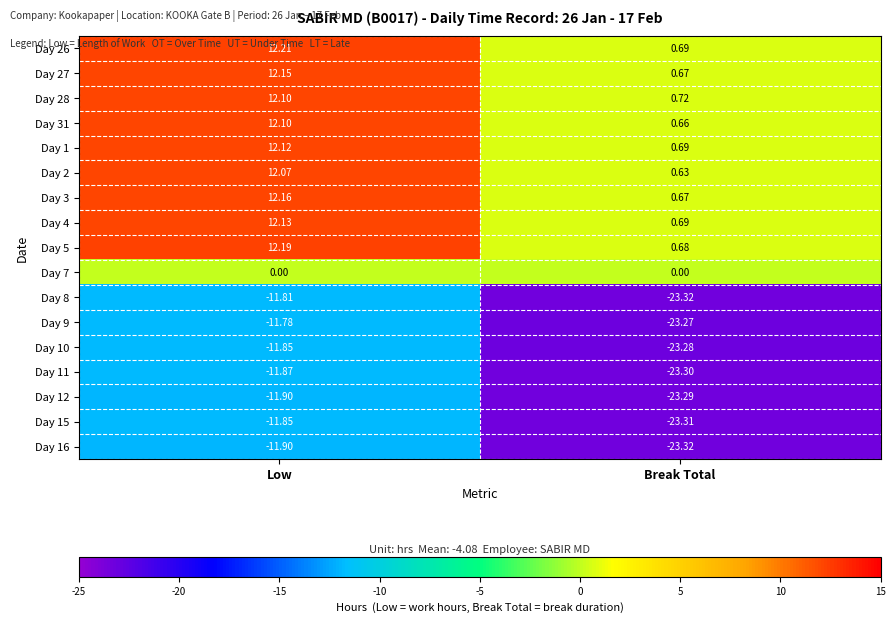

At which category does the chart reach its peak across all series?

Low